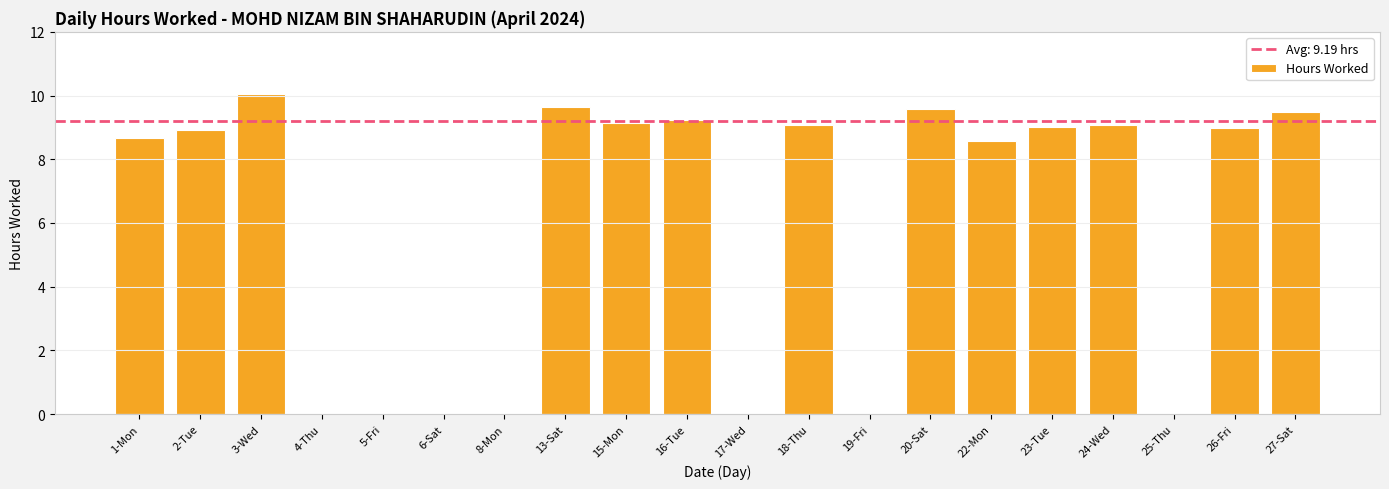

What is the greatest value displayed?

10.0